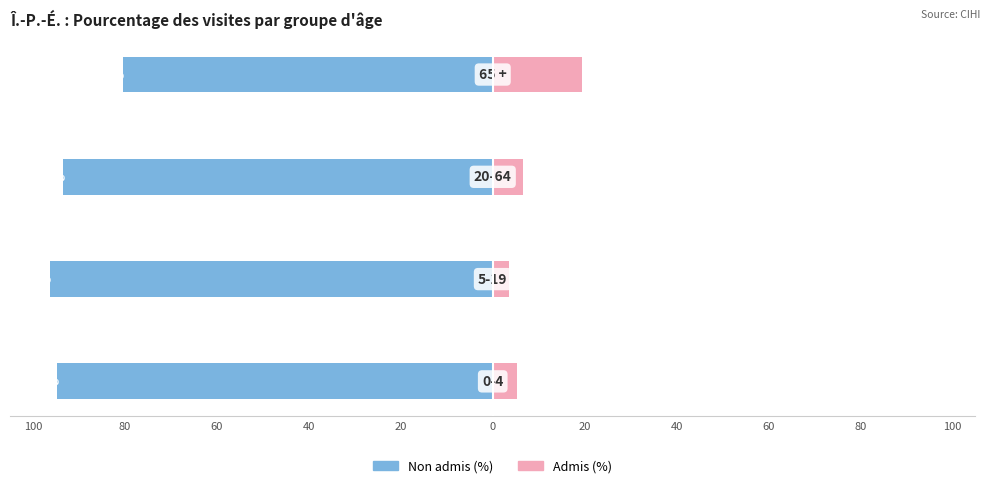

What is the value of the Admis (%) bar at the 2nd from the left?

3.6